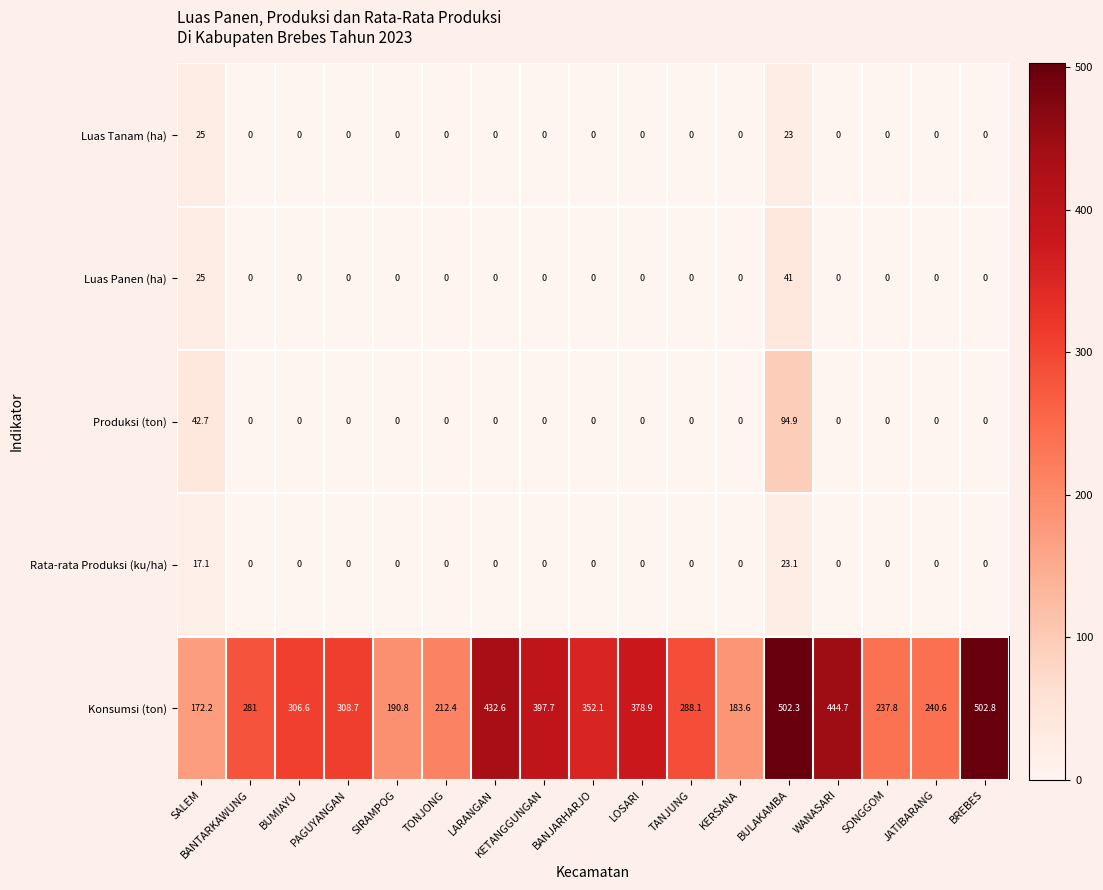

What is the sum of all Produksi (ton) values?

137.6